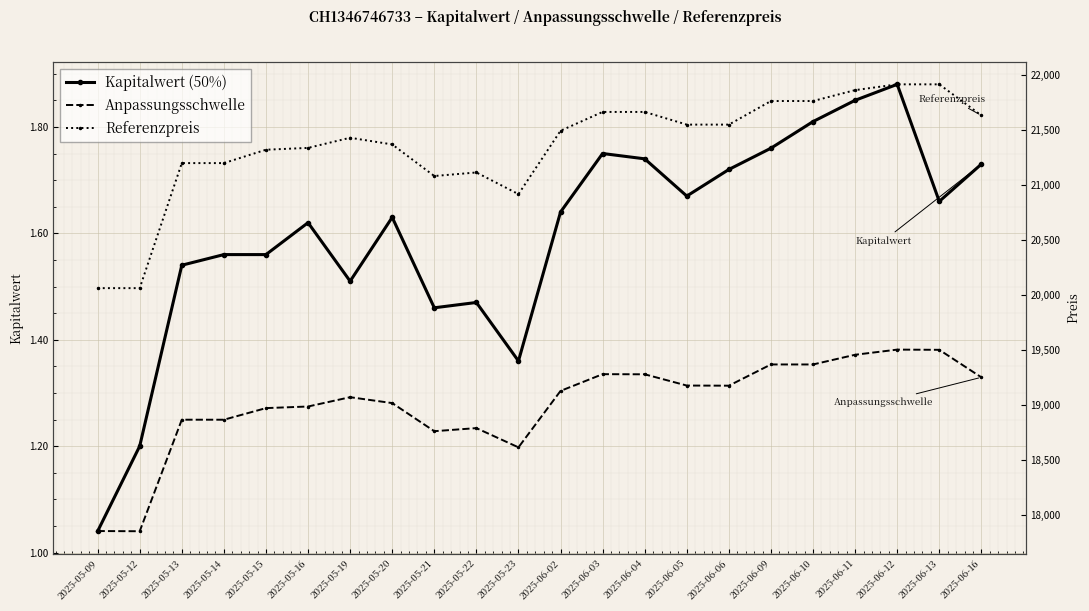

What is the label of the 18th point from the left?

2025-06-10